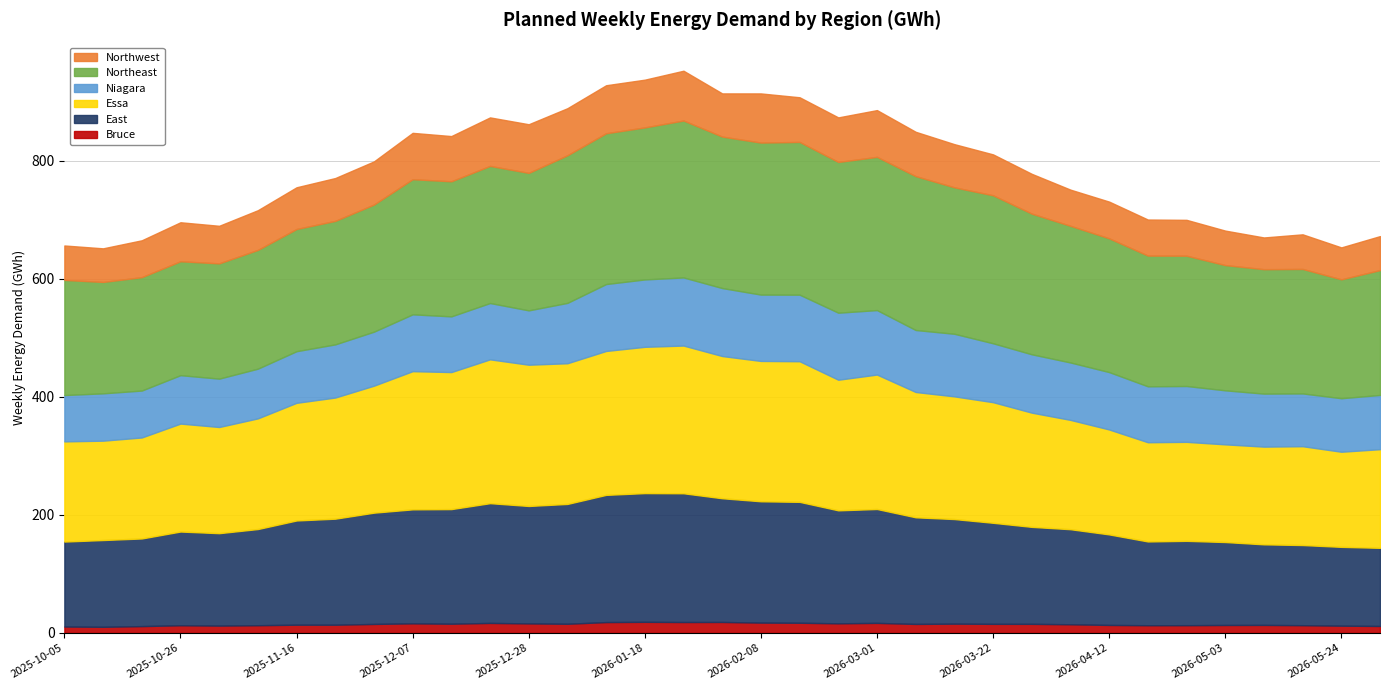

True or false: Bruce and Niagara cross at least once.

False